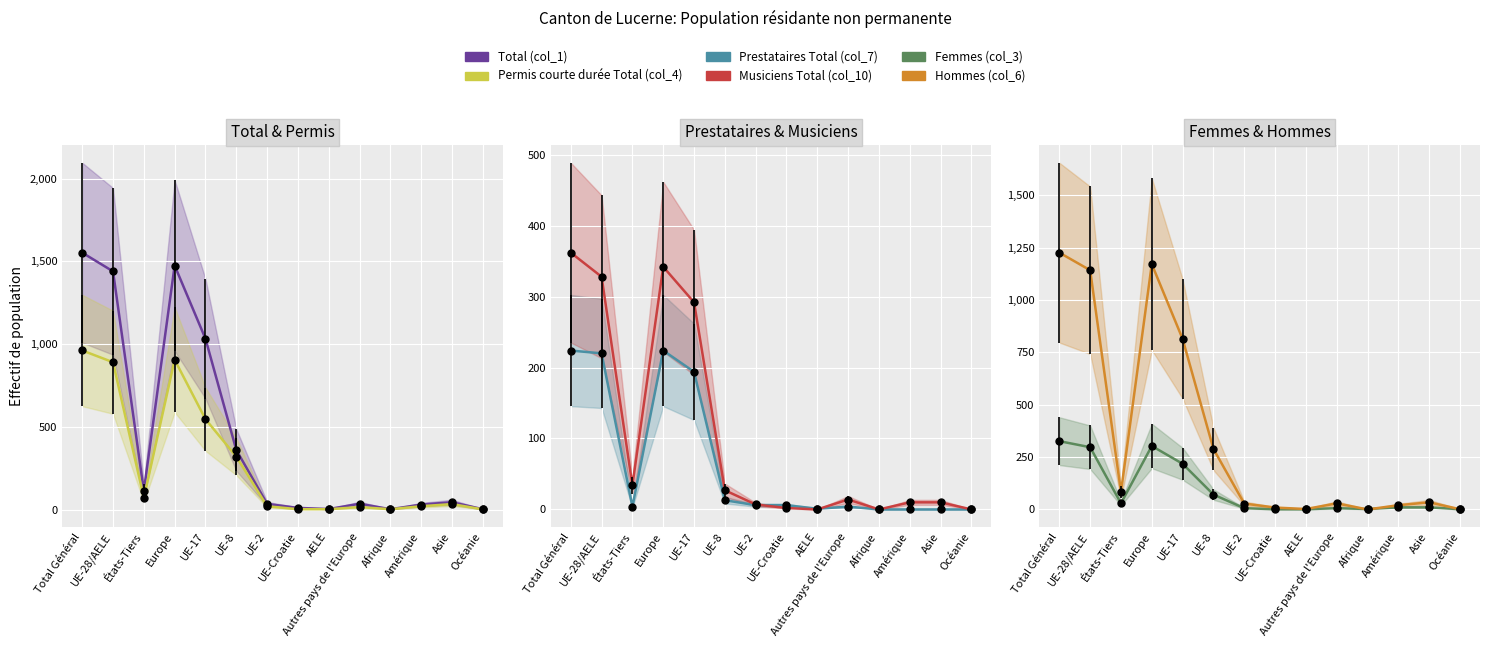

Reading right to left, what are all the values shown in this chart?

Total (col_1): Océanie=2	Asie=44	Amérique=30	Afrique=2	Autres pays de l'Europe=35	AELE=3	UE-Croatie=10	UE-2=34	UE-8=360	UE-17=1032	Europe=1474	États-Tiers=113	UE-28/AELE=1439	Total Général=1552
Permis courte durée Total (col_4): Océanie=1	Asie=33	Amérique=20	Afrique=2	Autres pays de l'Europe=15	AELE=2	UE-Croatie=2	UE-2=20	UE-8=320	UE-17=546	Europe=905	États-Tiers=71	UE-28/AELE=890	Total Général=961
Prestataires Total (col_7): Océanie=0	Asie=0	Amérique=0	Afrique=0	Autres pays de l'Europe=4	AELE=1	UE-Croatie=6	UE-2=6	UE-8=13	UE-17=194	Europe=224	États-Tiers=4	UE-28/AELE=220	Total Général=224
Musiciens Total (col_10): Océanie=0	Asie=10	Amérique=10	Afrique=0	Autres pays de l'Europe=14	AELE=0	UE-Croatie=2	UE-2=7	UE-8=27	UE-17=292	Europe=342	États-Tiers=34	UE-28/AELE=328	Total Général=362
Femmes (col_3): Océanie=1	Asie=10	Amérique=10	Afrique=2	Autres pays de l'Europe=6	AELE=1	UE-Croatie=1	UE-2=6	UE-8=71	UE-17=218	Europe=303	États-Tiers=29	UE-28/AELE=297	Total Général=326
Hommes (col_6): Océanie=1	Asie=34	Amérique=20	Afrique=0	Autres pays de l'Europe=29	AELE=2	UE-Croatie=9	UE-2=28	UE-8=289	UE-17=814	Europe=1171	États-Tiers=84	UE-28/AELE=1142	Total Général=1226